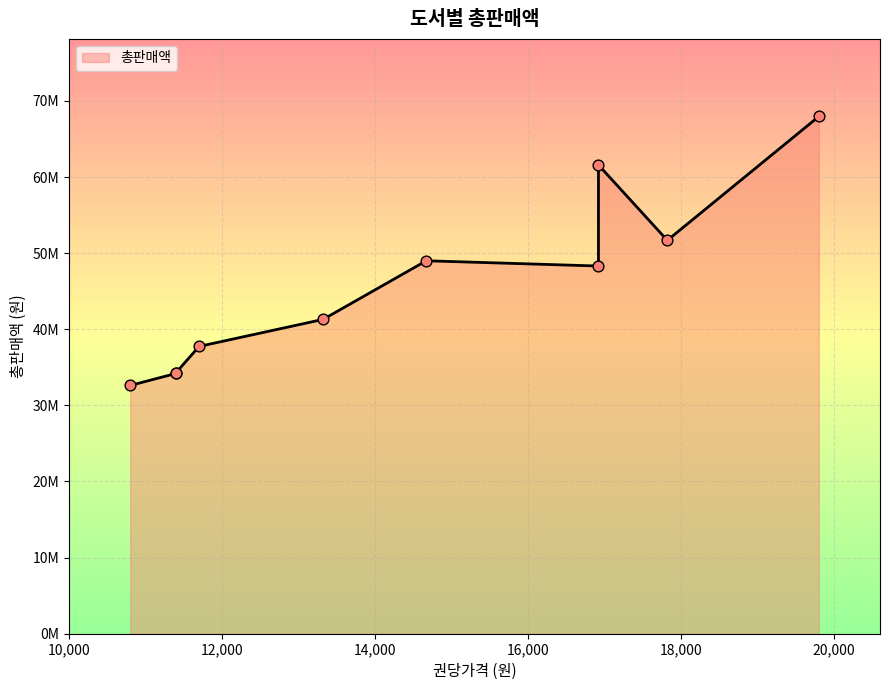

What is the change in value from PS 포토샵 CC to 엑셀 실무 강의?

-16275600